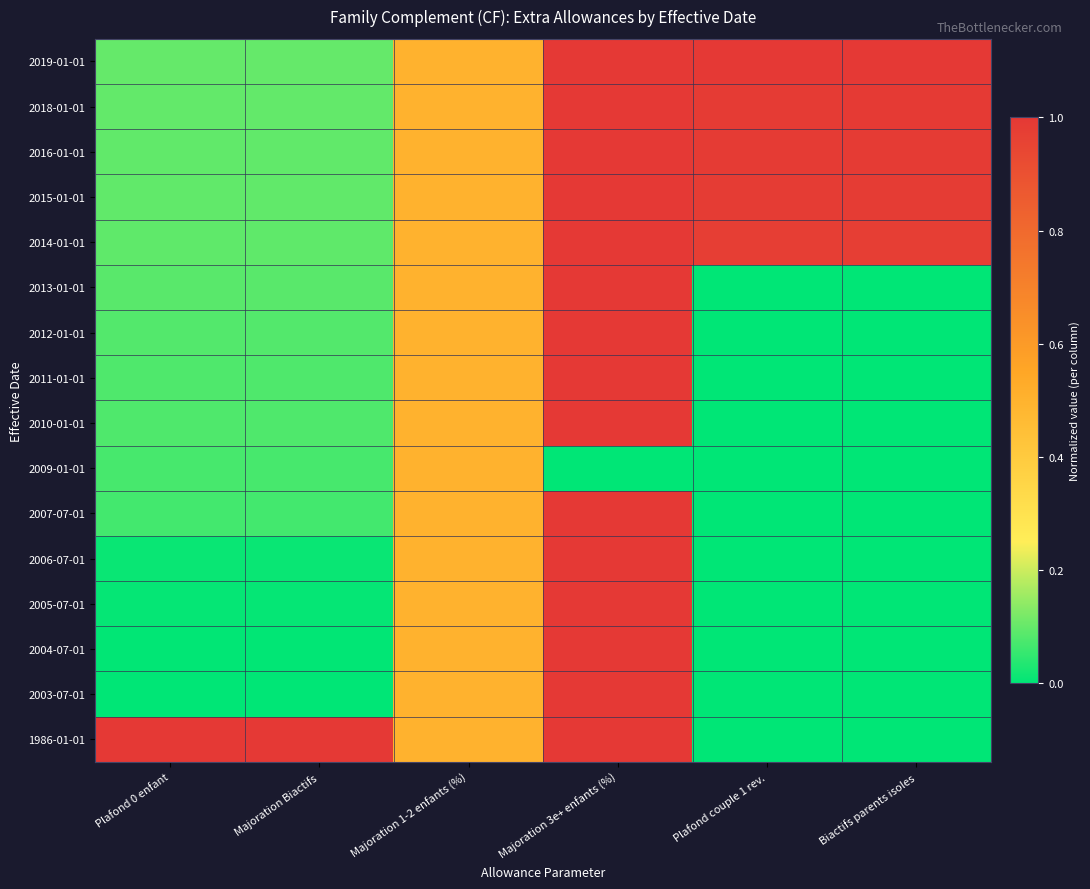

Reading left to right, extract all data points from this chart.

2019-01-01: Plafond 0 enfant=0.1	Majoration Biactifs=0.1	Majoration 1-2 enfants (%)=0.5	Majoration 3e+ enfants (%)=1.0	Plafond couple 1 rev.=1.0	Biactifs parents isoles=1.0
2018-01-01: Plafond 0 enfant=0.1	Majoration Biactifs=0.1	Majoration 1-2 enfants (%)=0.5	Majoration 3e+ enfants (%)=1.0	Plafond couple 1 rev.=1.0	Biactifs parents isoles=1.0
2016-01-01: Plafond 0 enfant=0.1	Majoration Biactifs=0.1	Majoration 1-2 enfants (%)=0.5	Majoration 3e+ enfants (%)=1.0	Plafond couple 1 rev.=1.0	Biactifs parents isoles=1.0
2015-01-01: Plafond 0 enfant=0.1	Majoration Biactifs=0.1	Majoration 1-2 enfants (%)=0.5	Majoration 3e+ enfants (%)=1.0	Plafond couple 1 rev.=1.0	Biactifs parents isoles=1.0
2014-01-01: Plafond 0 enfant=0.1	Majoration Biactifs=0.1	Majoration 1-2 enfants (%)=0.5	Majoration 3e+ enfants (%)=1.0	Plafond couple 1 rev.=1.0	Biactifs parents isoles=1.0
2013-01-01: Plafond 0 enfant=0.1	Majoration Biactifs=0.1	Majoration 1-2 enfants (%)=0.5	Majoration 3e+ enfants (%)=1.0	Plafond couple 1 rev.=0.0	Biactifs parents isoles=0.0
2012-01-01: Plafond 0 enfant=0.1	Majoration Biactifs=0.1	Majoration 1-2 enfants (%)=0.5	Majoration 3e+ enfants (%)=1.0	Plafond couple 1 rev.=0.0	Biactifs parents isoles=0.0
2011-01-01: Plafond 0 enfant=0.1	Majoration Biactifs=0.1	Majoration 1-2 enfants (%)=0.5	Majoration 3e+ enfants (%)=1.0	Plafond couple 1 rev.=0.0	Biactifs parents isoles=0.0
2010-01-01: Plafond 0 enfant=0.1	Majoration Biactifs=0.1	Majoration 1-2 enfants (%)=0.5	Majoration 3e+ enfants (%)=1.0	Plafond couple 1 rev.=0.0	Biactifs parents isoles=0.0
2009-01-01: Plafond 0 enfant=0.1	Majoration Biactifs=0.1	Majoration 1-2 enfants (%)=0.5	Majoration 3e+ enfants (%)=0.0	Plafond couple 1 rev.=0.0	Biactifs parents isoles=0.0
2007-07-01: Plafond 0 enfant=0.1	Majoration Biactifs=0.1	Majoration 1-2 enfants (%)=0.5	Majoration 3e+ enfants (%)=1.0	Plafond couple 1 rev.=0.0	Biactifs parents isoles=0.0
2006-07-01: Plafond 0 enfant=0.0	Majoration Biactifs=0.0	Majoration 1-2 enfants (%)=0.5	Majoration 3e+ enfants (%)=1.0	Plafond couple 1 rev.=0.0	Biactifs parents isoles=0.0
2005-07-01: Plafond 0 enfant=0.0	Majoration Biactifs=0.0	Majoration 1-2 enfants (%)=0.5	Majoration 3e+ enfants (%)=1.0	Plafond couple 1 rev.=0.0	Biactifs parents isoles=0.0
2004-07-01: Plafond 0 enfant=0.0	Majoration Biactifs=0.0	Majoration 1-2 enfants (%)=0.5	Majoration 3e+ enfants (%)=1.0	Plafond couple 1 rev.=0.0	Biactifs parents isoles=0.0
2003-07-01: Plafond 0 enfant=0.0	Majoration Biactifs=0.0	Majoration 1-2 enfants (%)=0.5	Majoration 3e+ enfants (%)=1.0	Plafond couple 1 rev.=0.0	Biactifs parents isoles=0.0
1986-01-01: Plafond 0 enfant=1.0	Majoration Biactifs=1.0	Majoration 1-2 enfants (%)=0.5	Majoration 3e+ enfants (%)=1.0	Plafond couple 1 rev.=0.0	Biactifs parents isoles=0.0